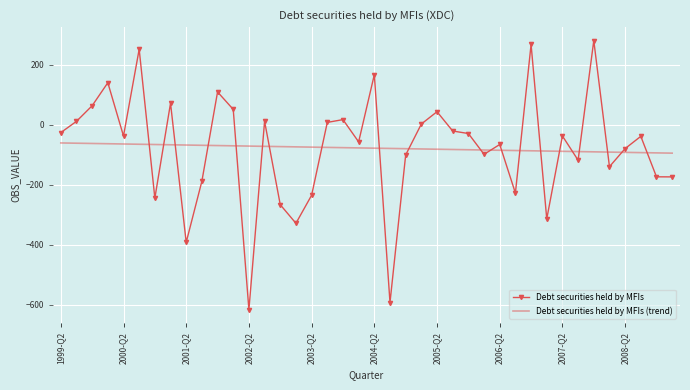

What is the maximum value shown in the chart?

281.4